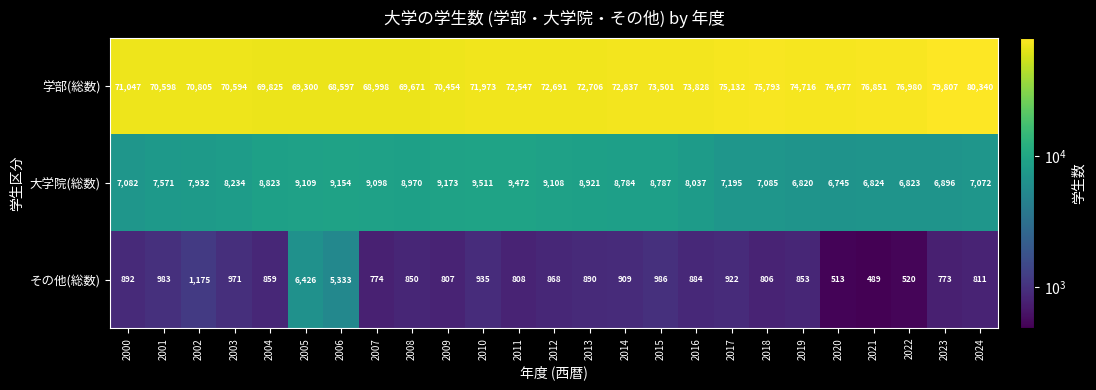

True or false: 学部(総数) has a value of 73501 at 2015.

True